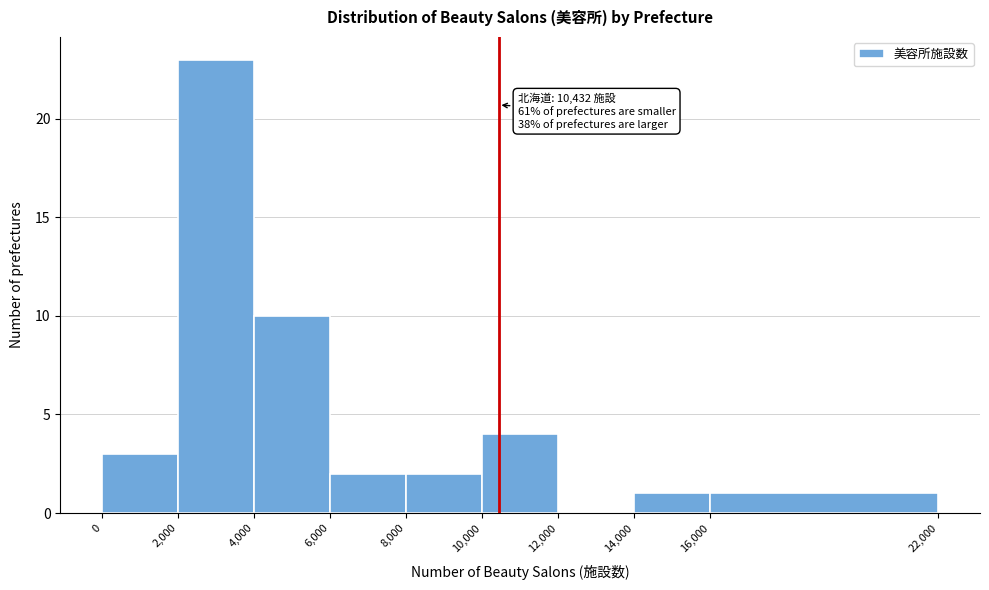

Which range on the x-axis has the tallest bar?

2,000 to 4,000